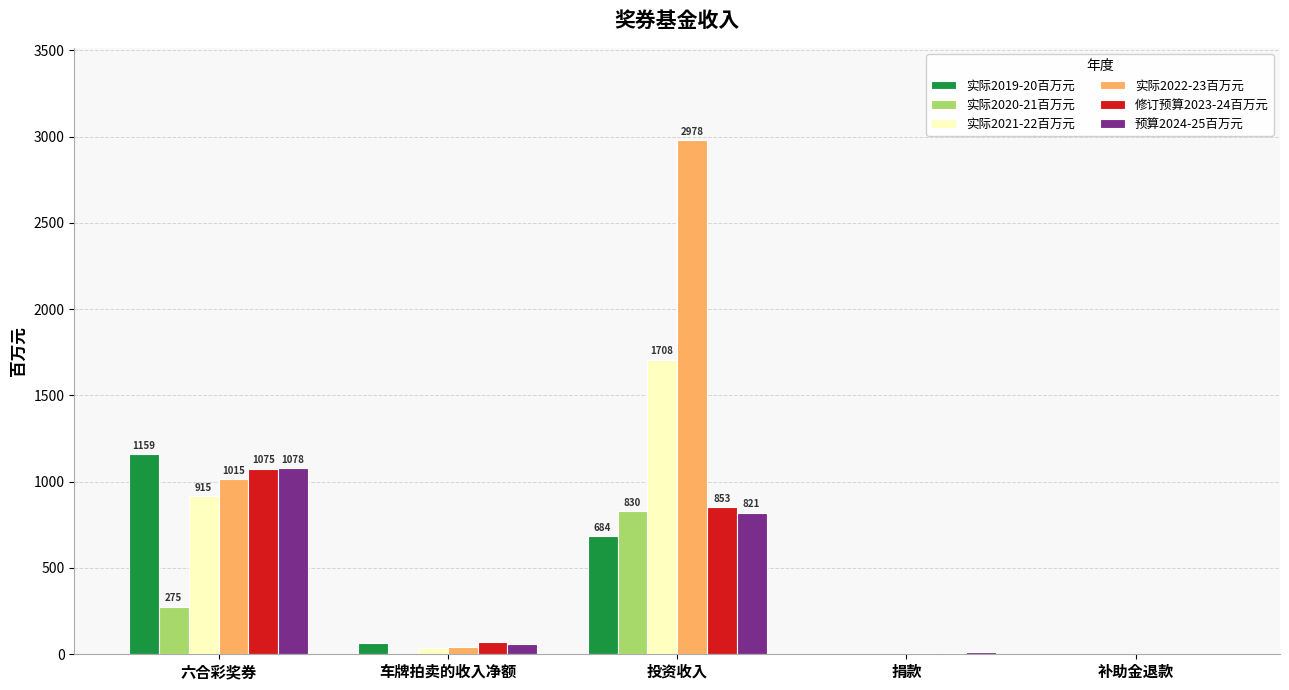

Which series has the largest total across all categories?

实际2022-23百万元